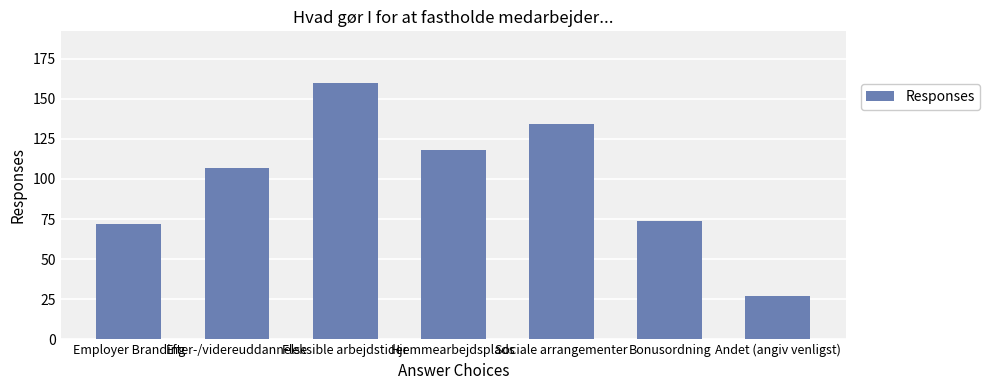

What is the maximum value shown in the chart?

160